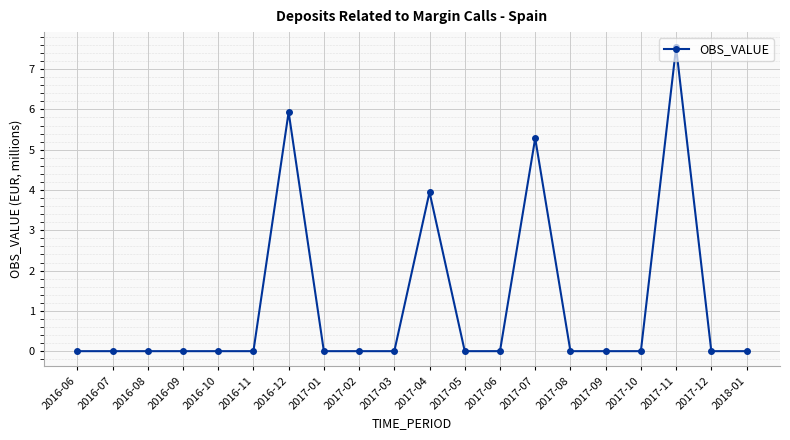

Does the chart have visible grid lines?

Yes